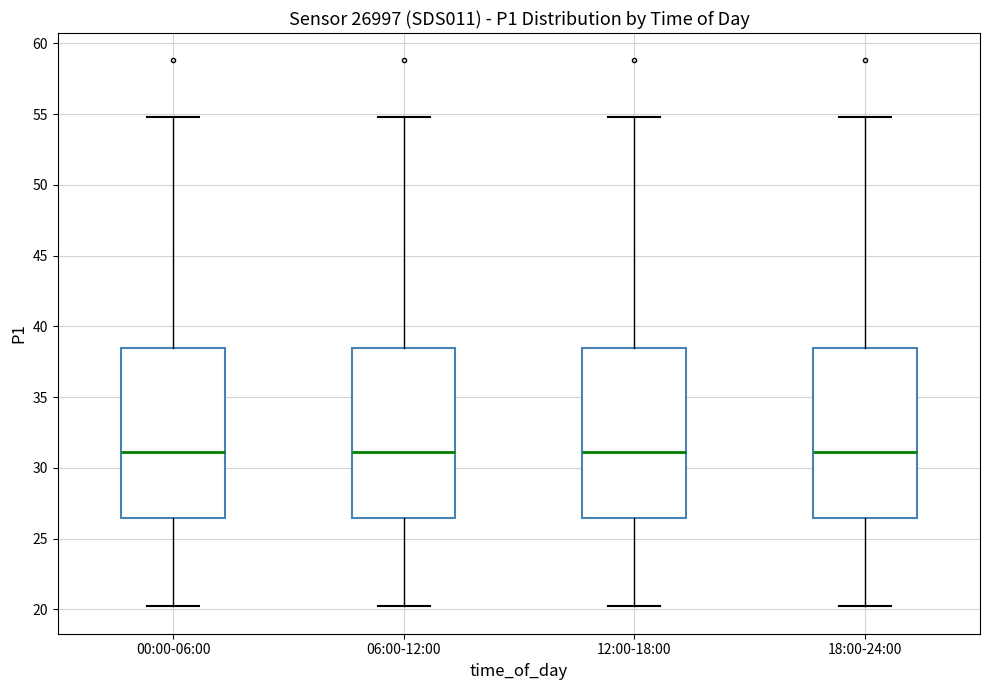

Reading left to right, transcribe this box plot: for each box, give where its median line is, the range the box spans, and where its two whiskers end, as read against the y-axis. The values are not printed on the chart, so give them approximately, as read against the axis.

00:00-06:00: median 31.0, box 26.5 to 38.5, whiskers 20.0 to 55.0
06:00-12:00: median 31.0, box 26.5 to 38.5, whiskers 20.0 to 55.0
12:00-18:00: median 31.0, box 26.5 to 38.5, whiskers 20.0 to 55.0
18:00-24:00: median 31.0, box 26.5 to 38.5, whiskers 20.0 to 55.0